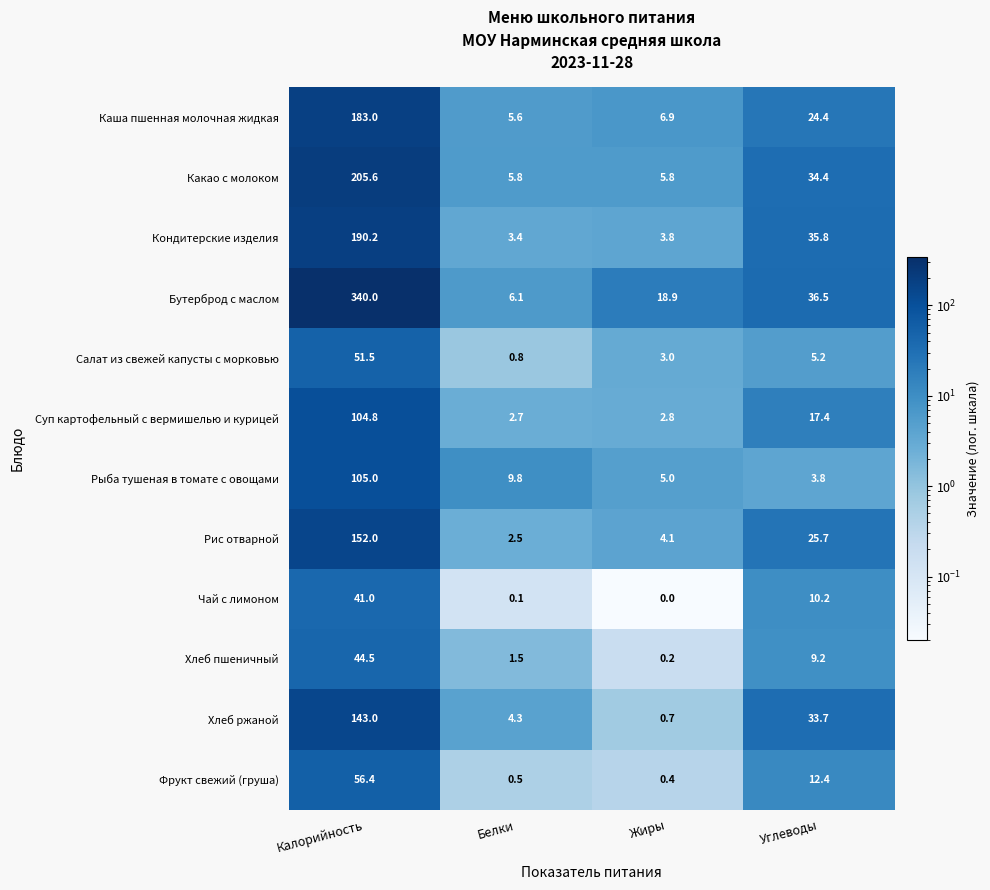

The Суп картофельный с вермишелью и курицей series shows 2.8 at Жиры. True or false?

True